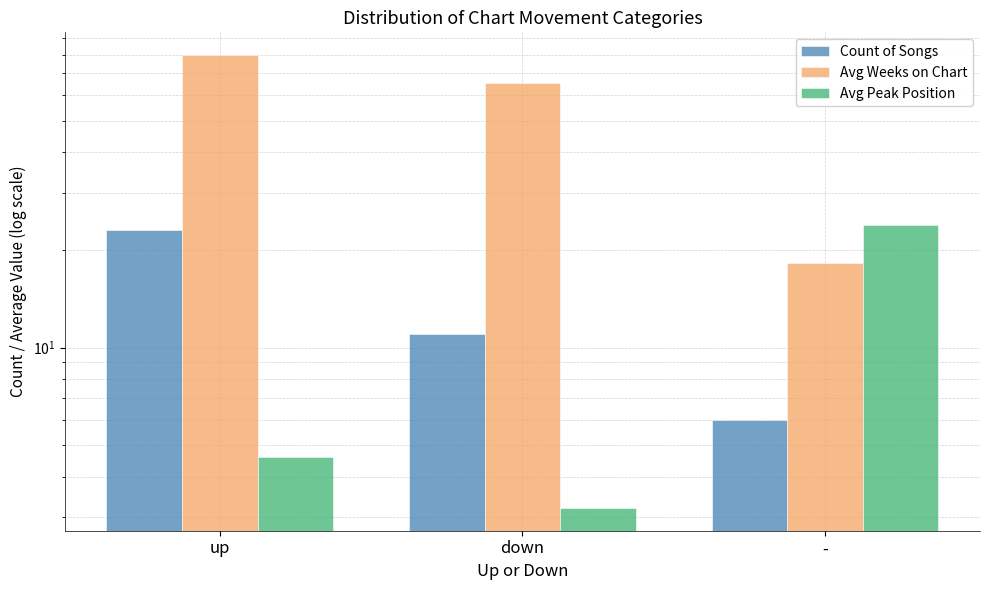

The value of Avg Weeks on Chart at down is 39.1. True or false?

False